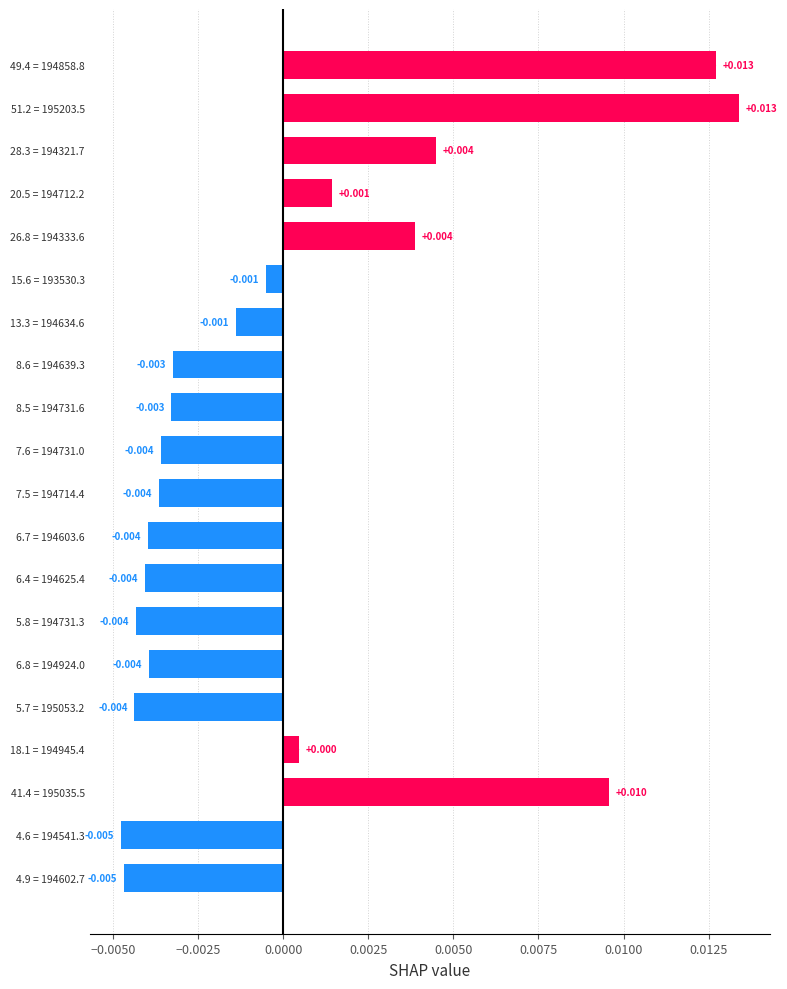

Does the chart contain any negative values?

Yes